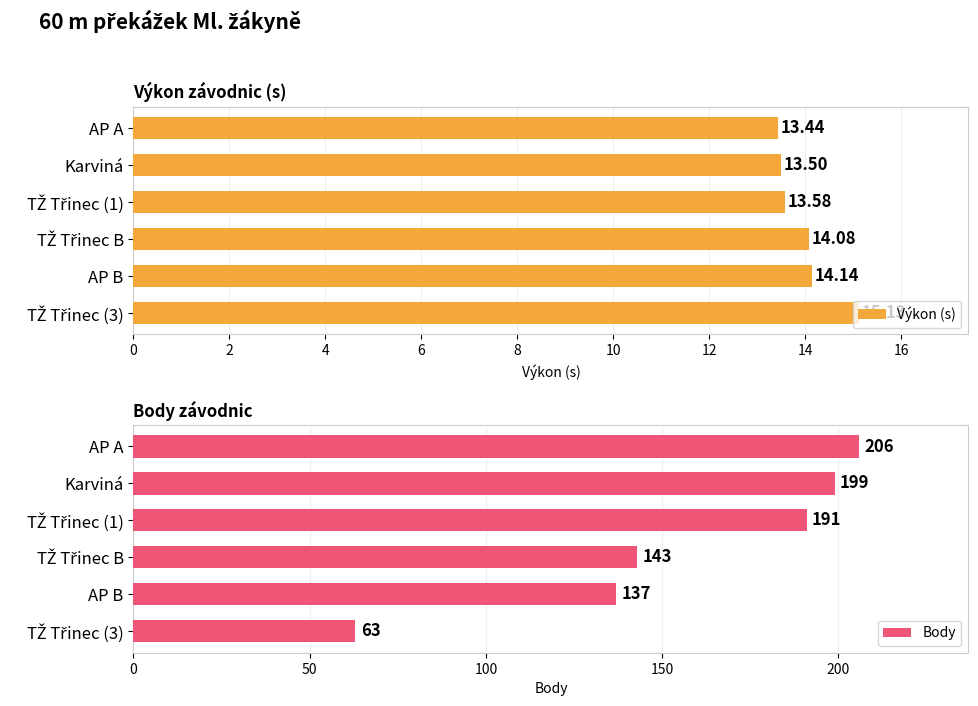

What is the approximate value of Výkon (s) at Karviná?

13.5